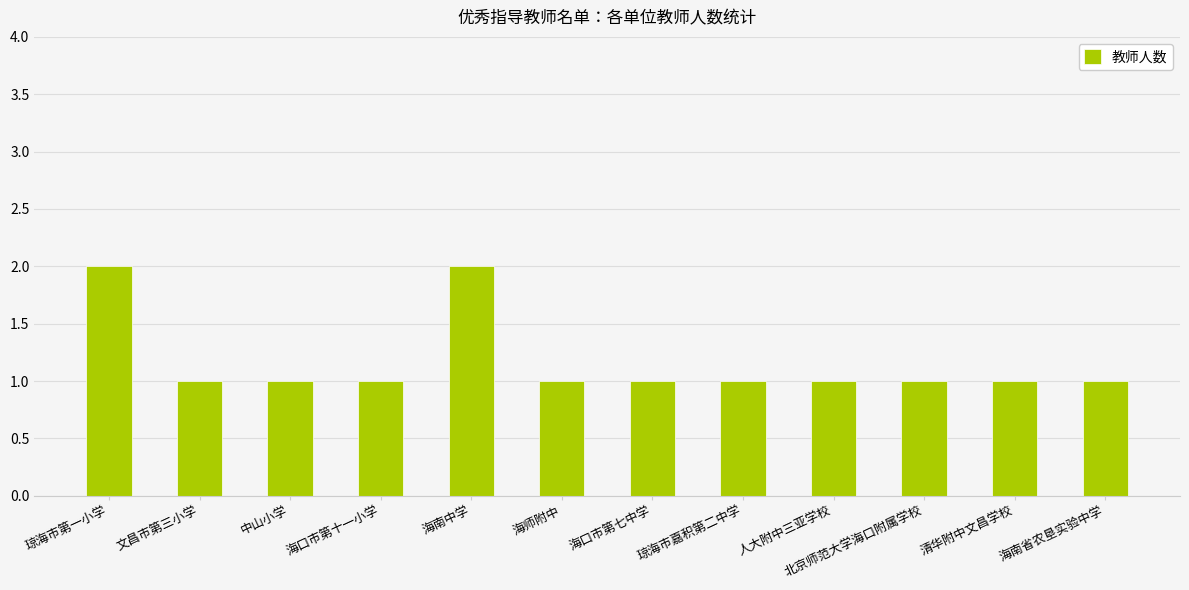

What is the sum of the values at 北京师范大学海口附属学校 and 琼海市第一小学?

3